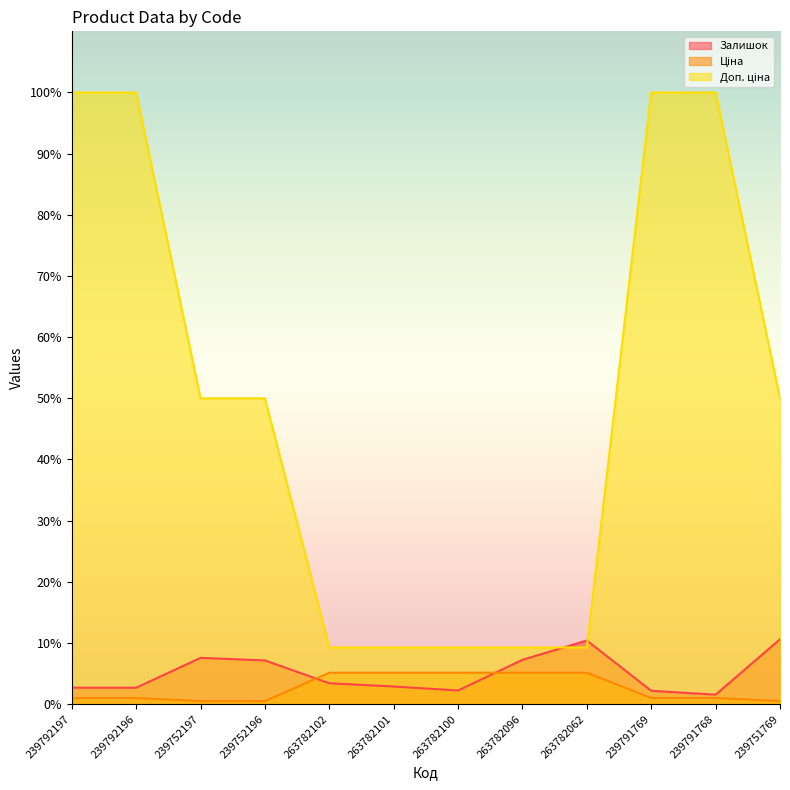

The value of Залишок at 263782101 is 0.9. True or false?

False